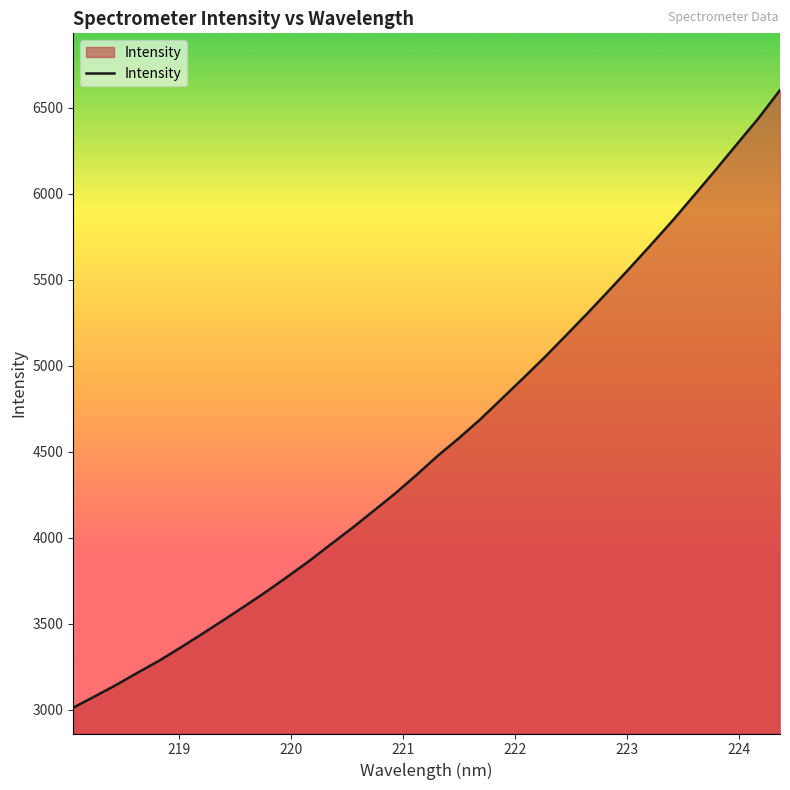

What is the difference between the maximum and minimum values?

3592.8